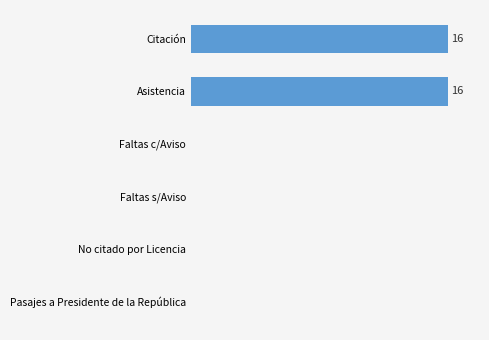

What is the sum of all values?

32